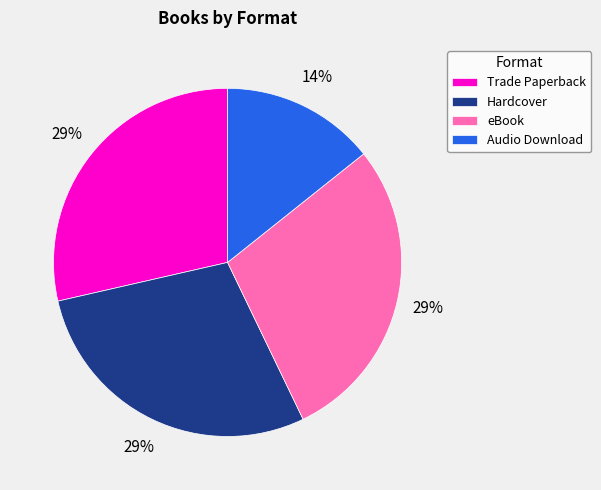

True or false: Audio Download accounts for 5% of the total.

False